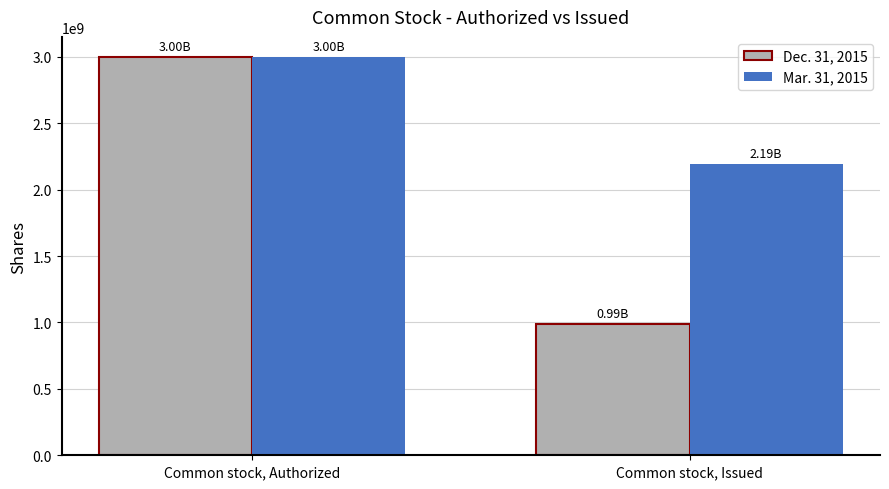

The Dec. 31, 2015 series shows 1256562619 at Common stock, Authorized. True or false?

False